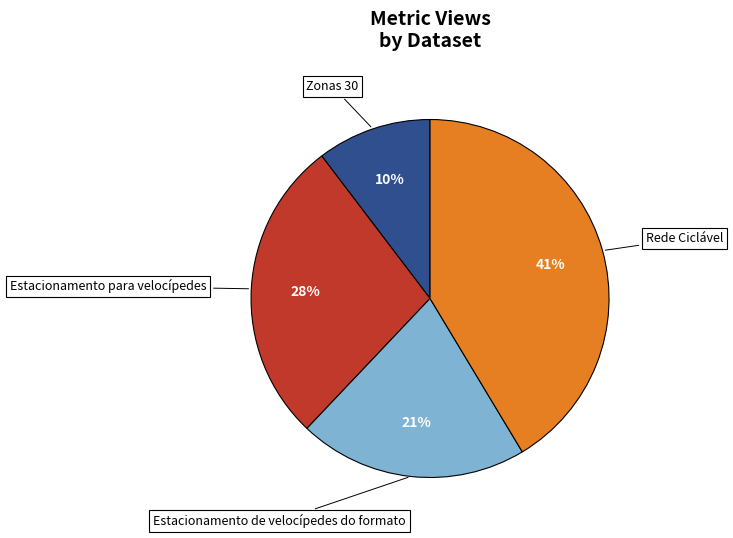

To the nearest percent, what is the average slice percentage?

25%